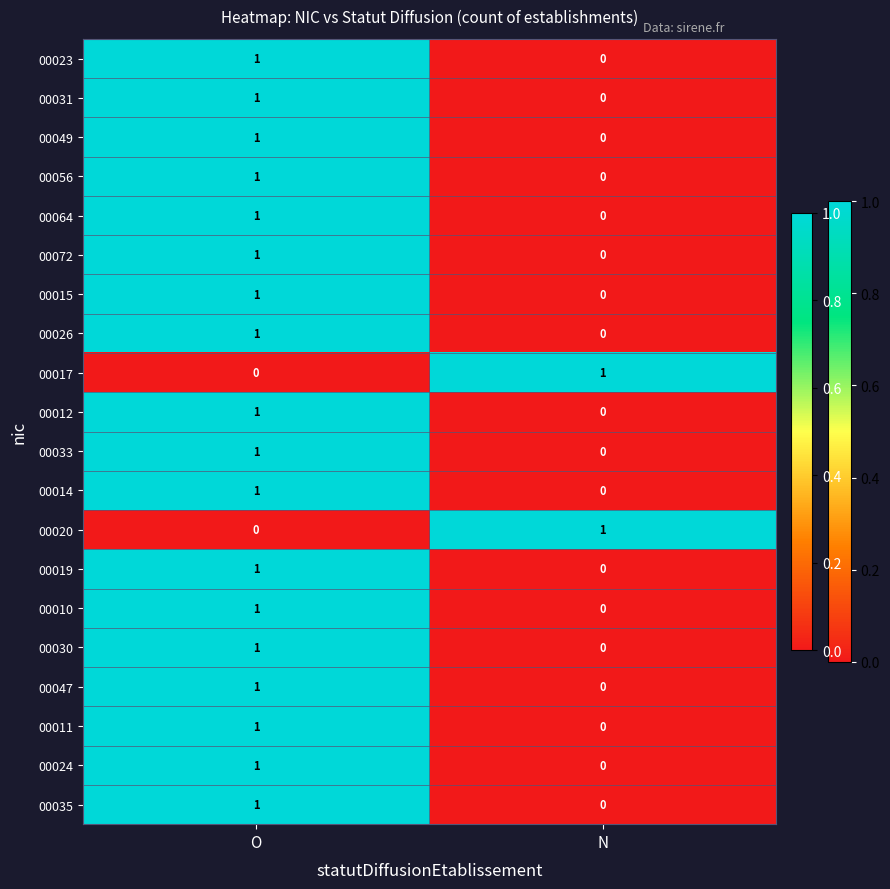

Which category has the lowest value in the 00024 series?

N